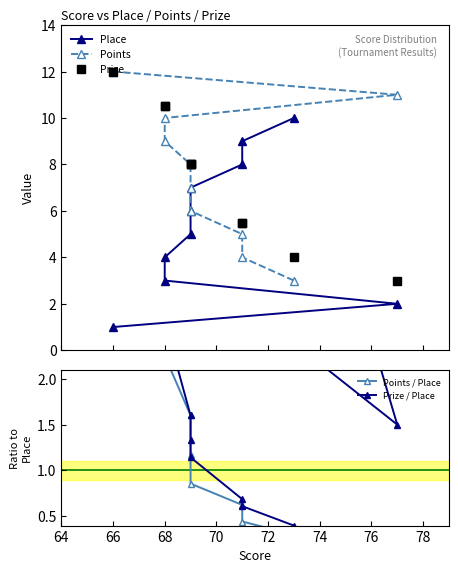

True or false: Points / Place has a value of 0.4 at 76.

False